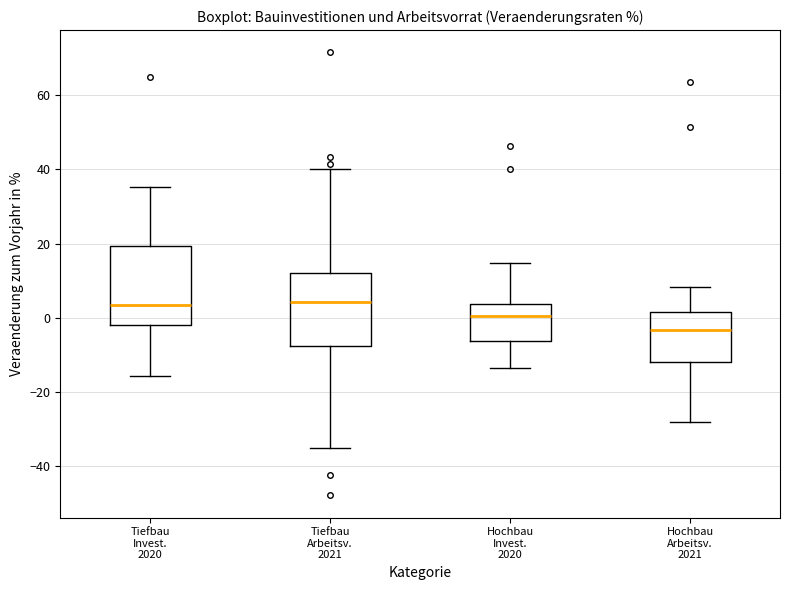

Which box has the lowest median line?

Hochbau Arbeitsv. 2021